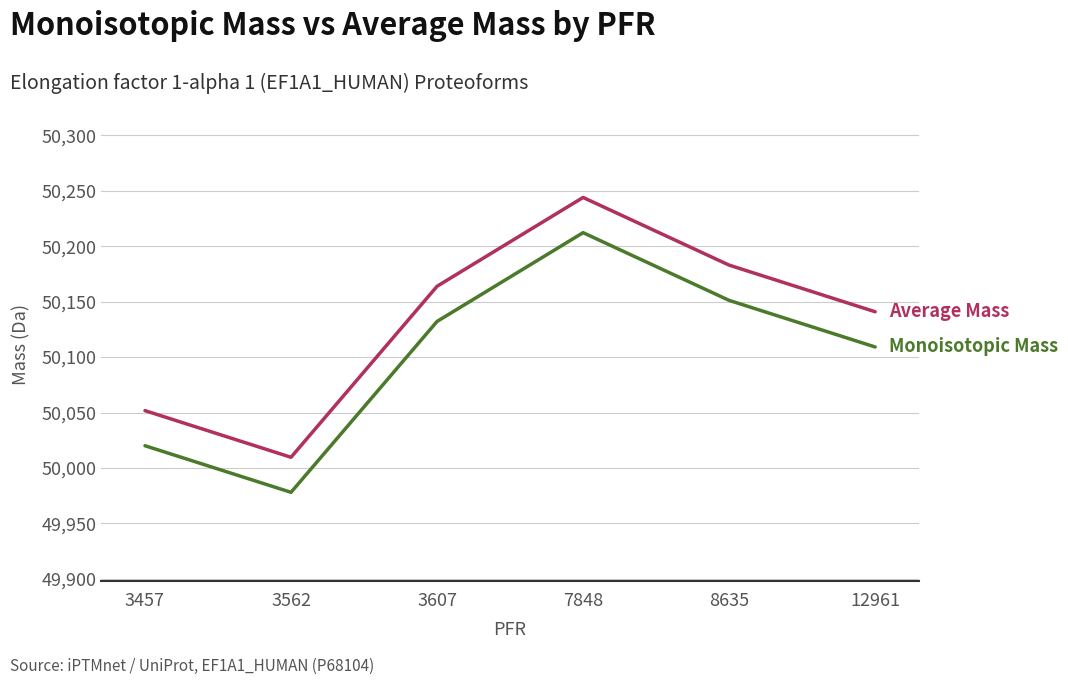

At which category does the chart reach its peak across all series?

7848